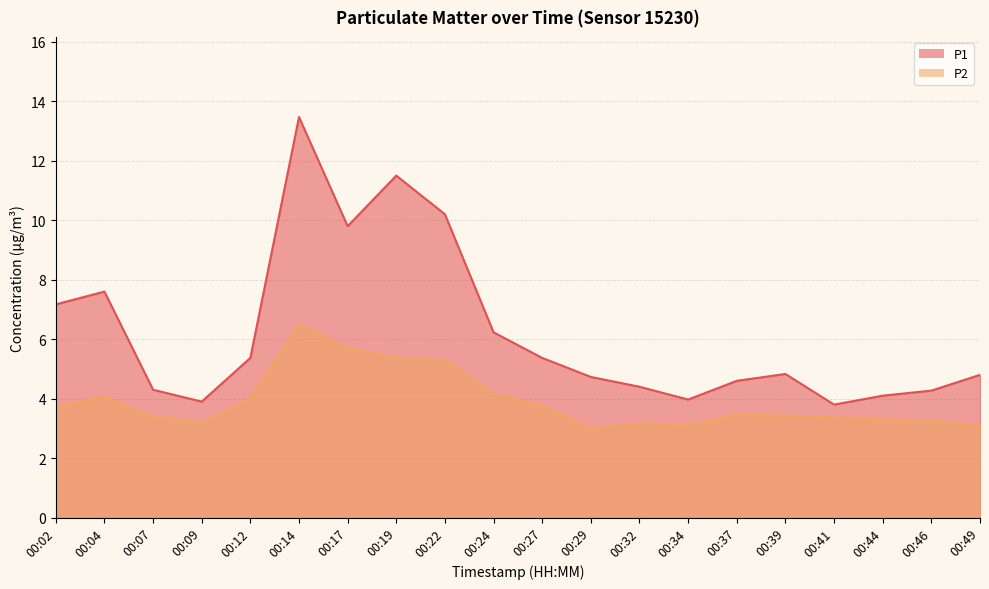

What is the sum of all P2 values?

78.4